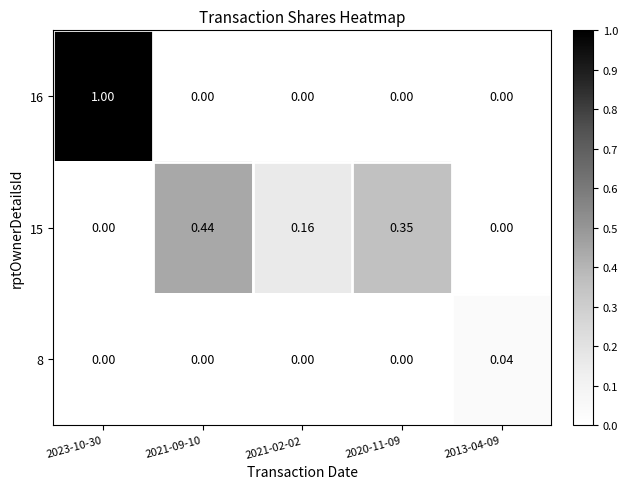

How many values in 8 are above zero?

1